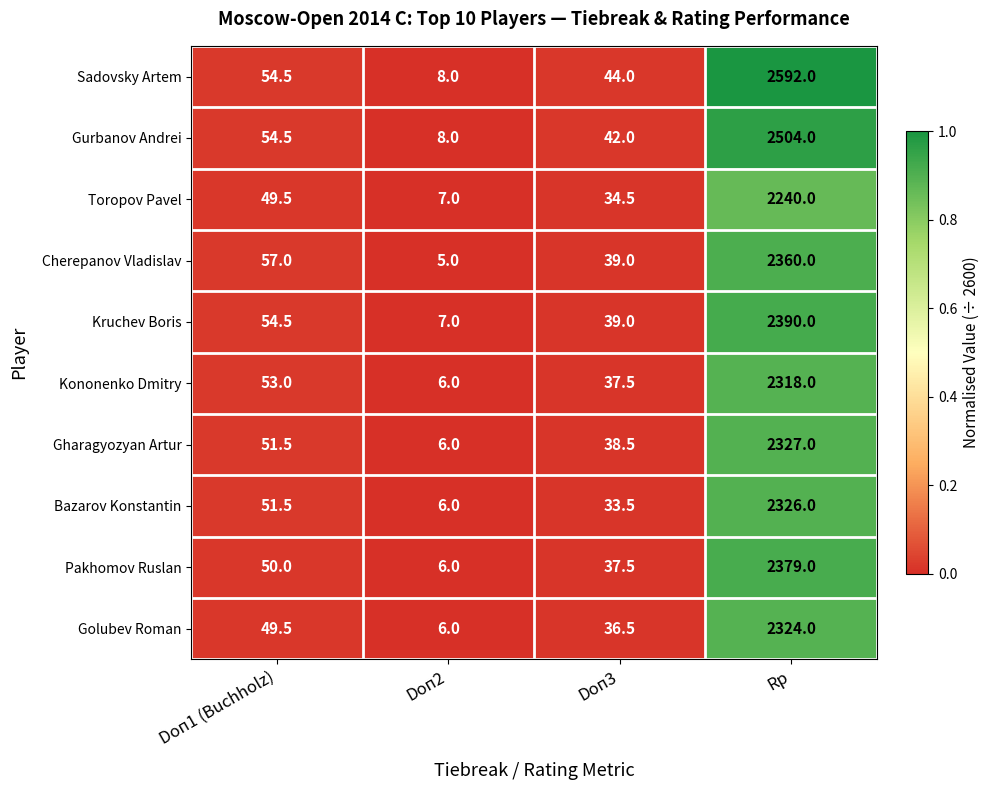

The value of Kononenko Dmitry at Rp is 2318.0. True or false?

True